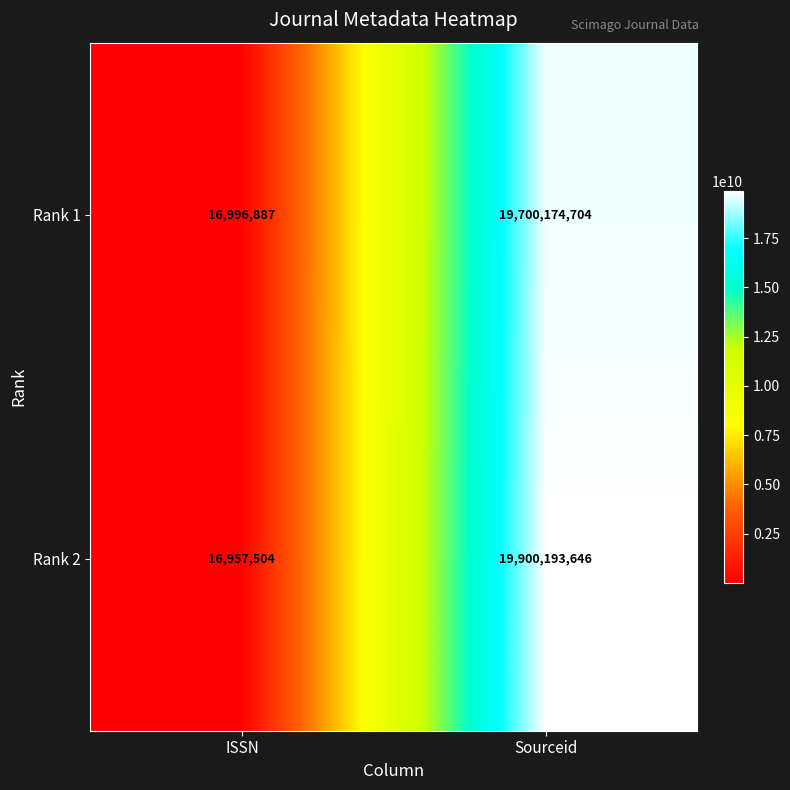

What is the greatest value displayed?

19900193646